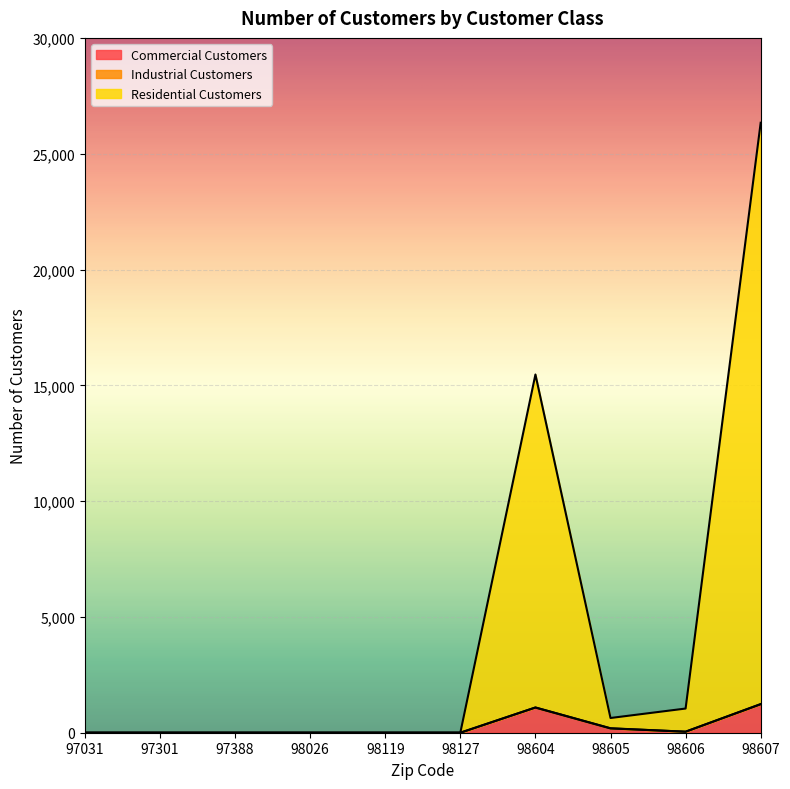

At which category is the sum across all series the highest?

98607